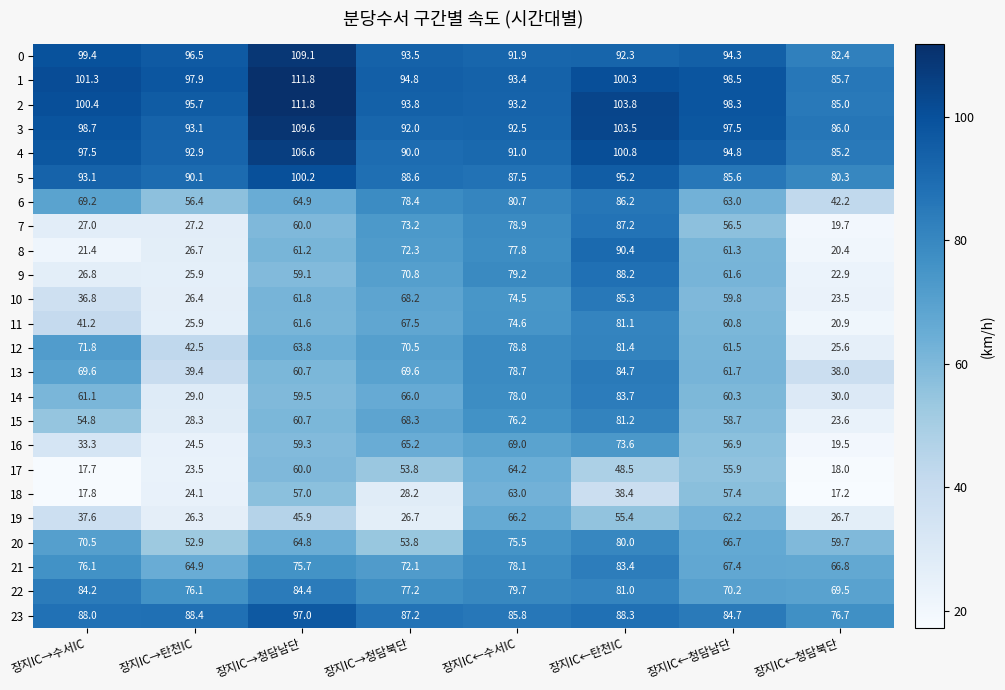

At how many categories does at least one series exceed 62?

8